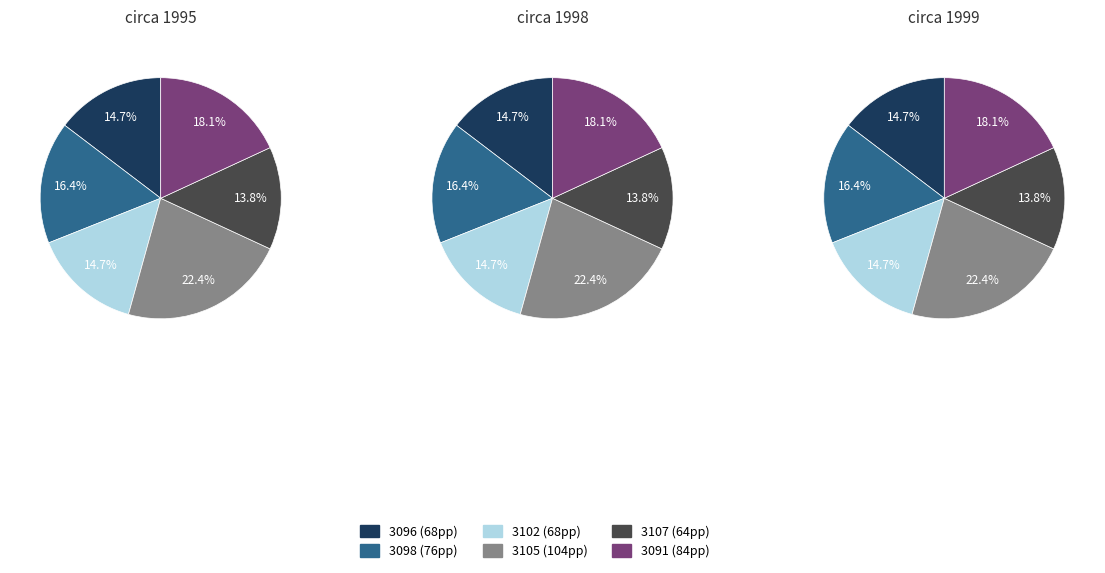

Which has a higher value, 3098 or 3107?

3098